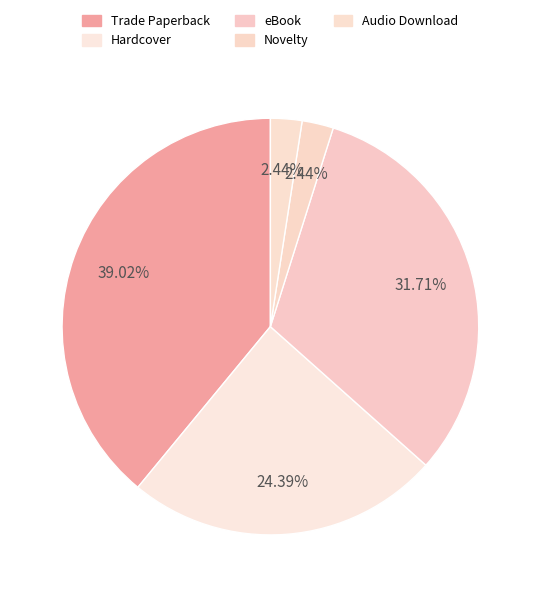

To the nearest percent, what percentage of the pie is Trade Paperback?

39%